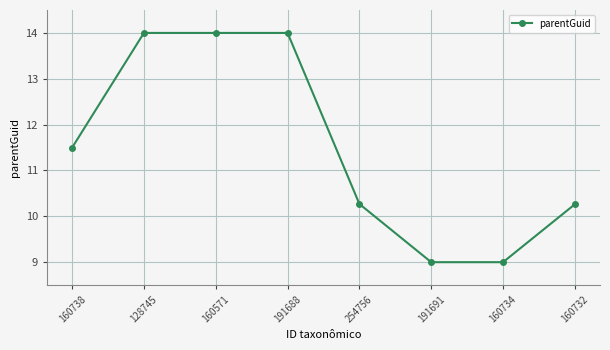

What is the label of the 1st point from the left?

160738